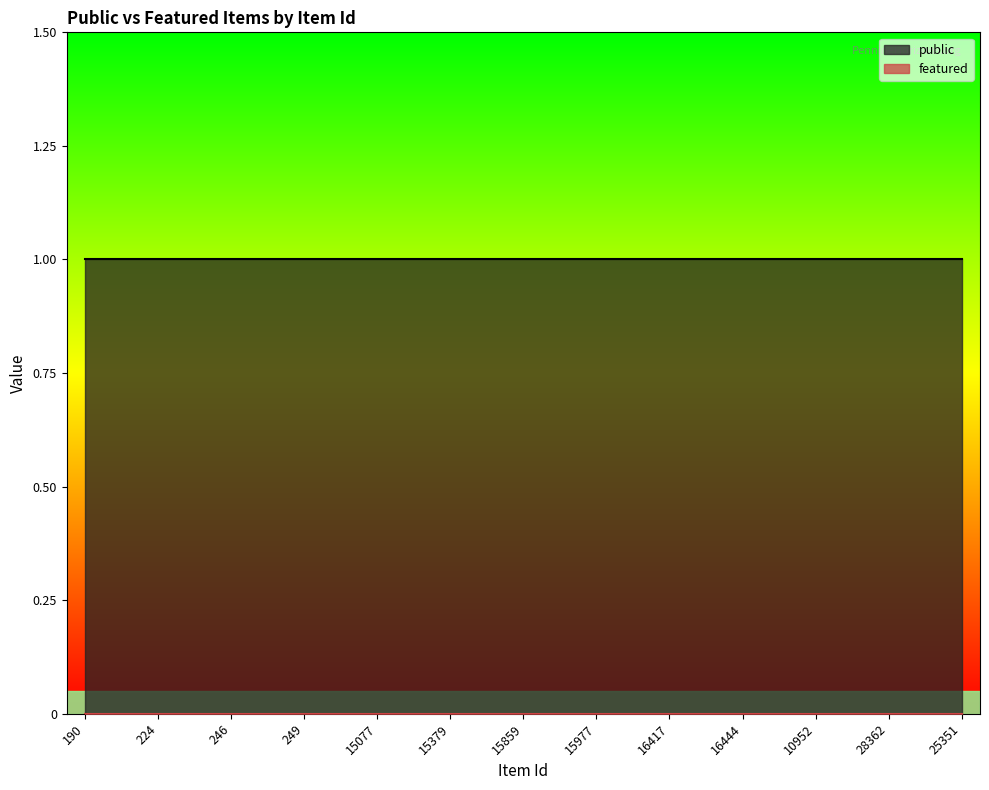

Reading left to right, list all the values displayed in this chart.

public: 190=1	217=1	224=1	244=1	246=1	248=1	249=1	250=1	15077=1	15378=1	15379=1	15797=1	15859=1	15867=1	15977=1	16060=1	16417=1	16431=1	16444=1	16534=1	10952=1	10958=1	28362=1	28665=1	25351=1
featured: 190=0	217=0	224=0	244=0	246=0	248=0	249=0	250=0	15077=0	15378=0	15379=0	15797=0	15859=0	15867=0	15977=0	16060=0	16417=0	16431=0	16444=0	16534=0	10952=0	10958=0	28362=0	28665=0	25351=0